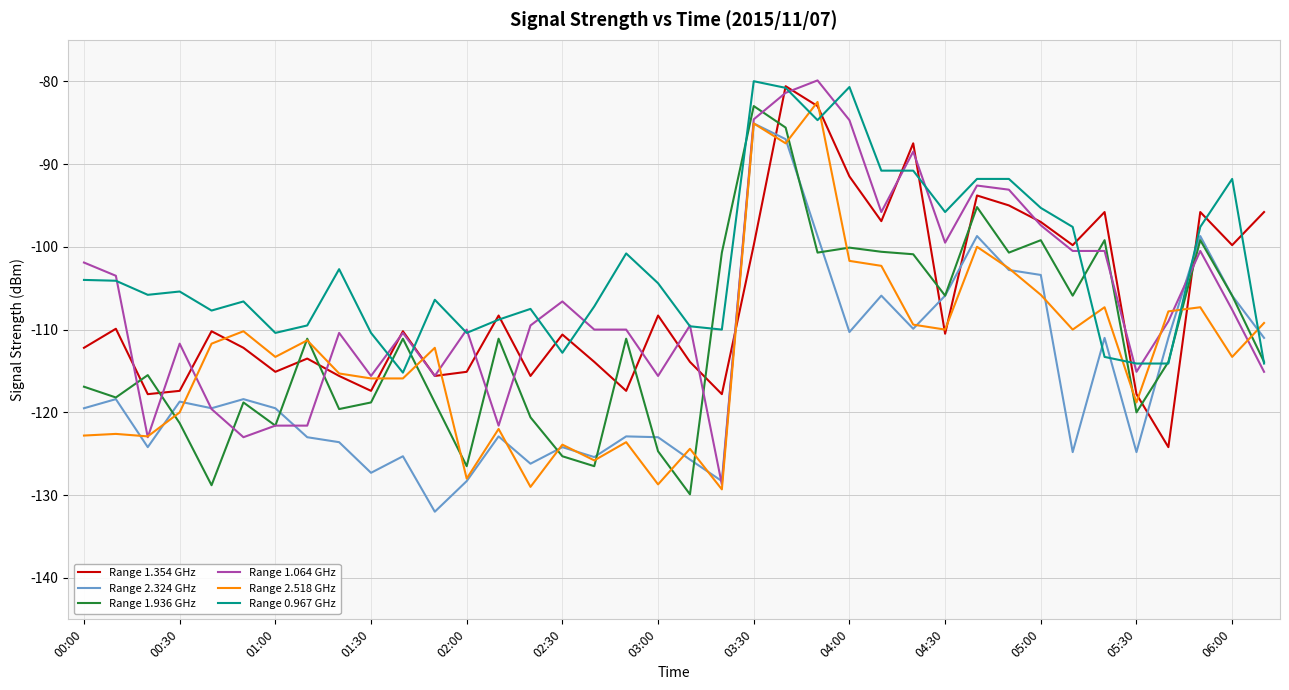

What is the smallest value displayed?

-132.0